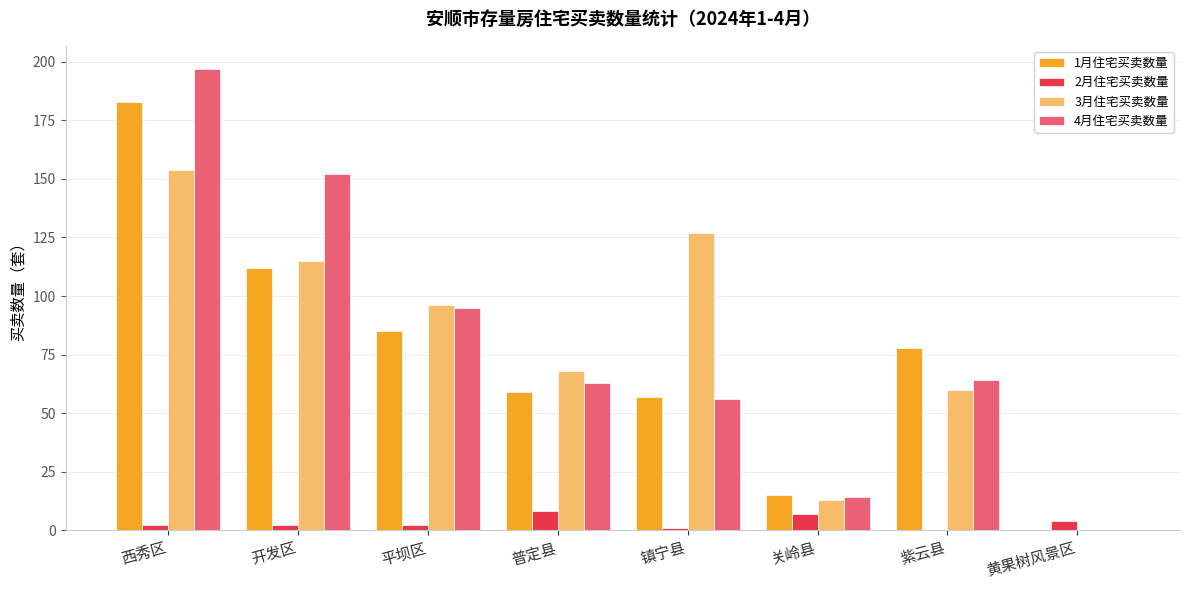

How many values in 1月住宅买卖数量 are above zero?

7